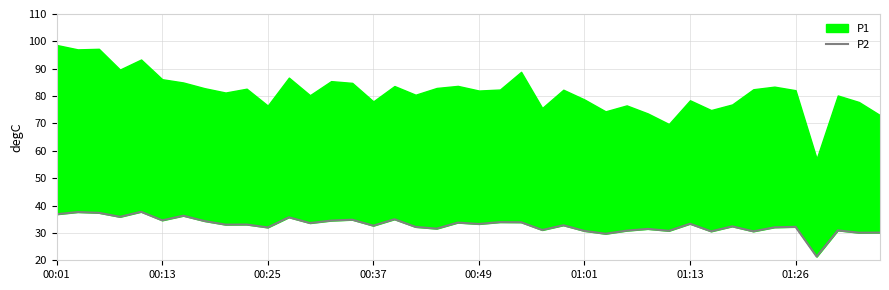

What is the ratio of the value at 27 to the value at 19?

0.9